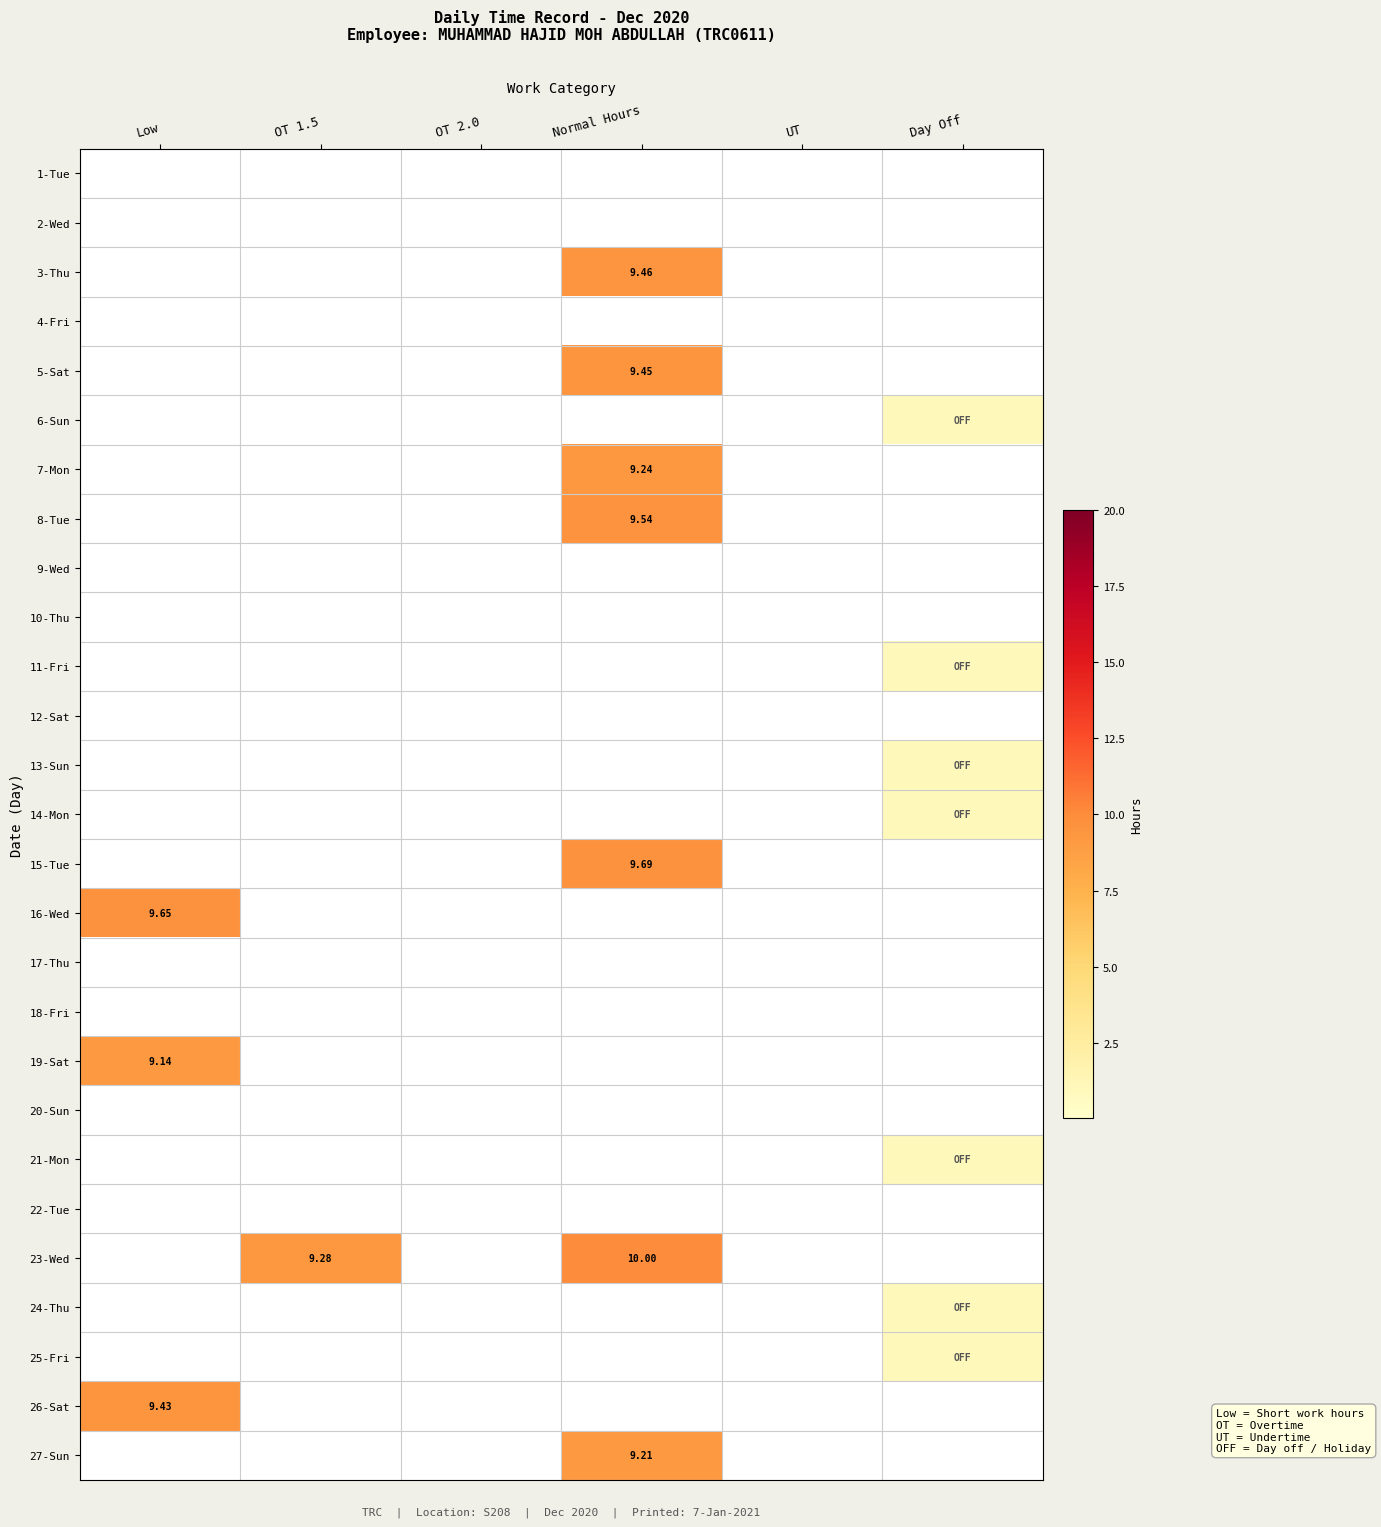

Rank the series at Day Off from highest to lowest value.

6-Sun, 11-Fri, 13-Sun, 14-Mon, 21-Mon, 24-Thu, 25-Fri, 1-Tue, 2-Wed, 3-Thu, 4-Fri, 5-Sat, 7-Mon, 8-Tue, 9-Wed, 10-Thu, 12-Sat, 15-Tue, 16-Wed, 17-Thu, 18-Fri, 19-Sat, 20-Sun, 22-Tue, 23-Wed, 26-Sat, 27-Sun